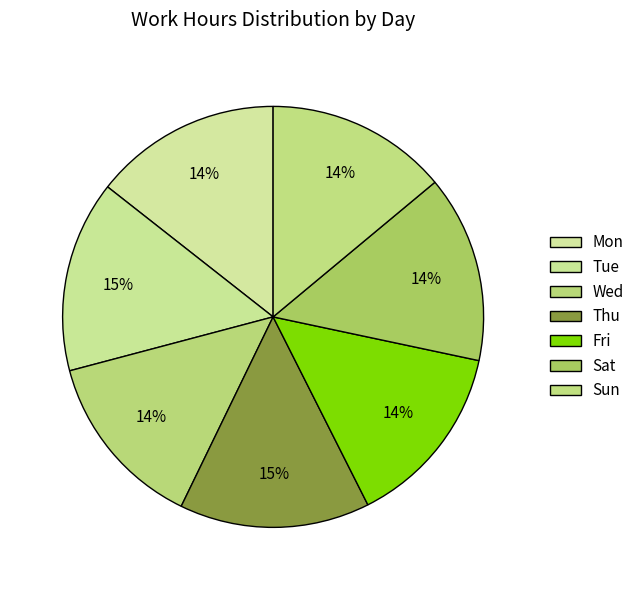

How many slices are in this pie chart?

7